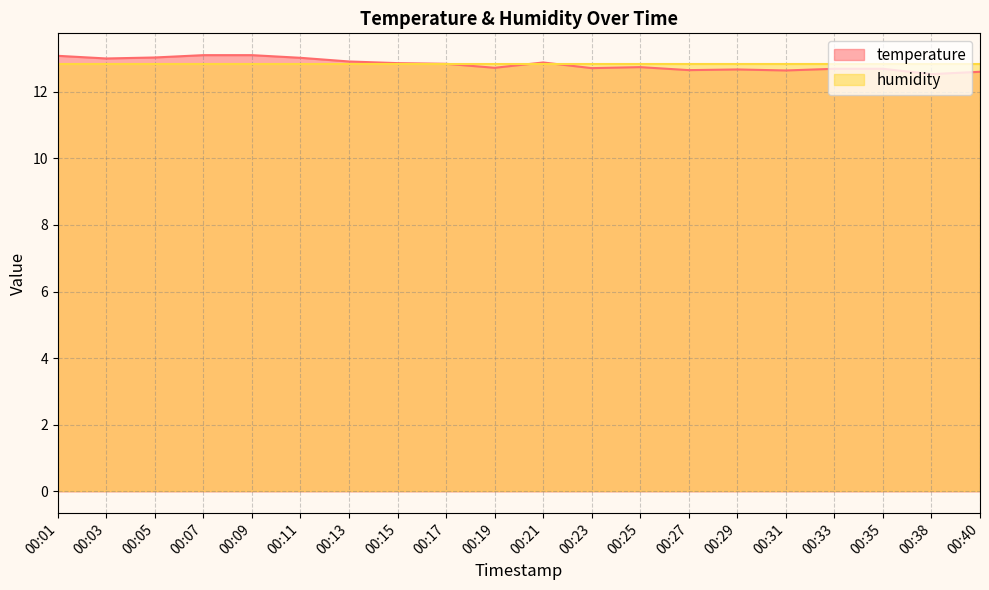

Rank the categories by value from lowest to highest.

00:38, 00:40, 00:31, 00:27, 00:29, 00:33, 00:35, 00:23, 00:19, 00:25, 00:17, 00:15, 00:21, 00:13, 00:03, 00:11, 00:05, 00:01, 00:07, 00:09